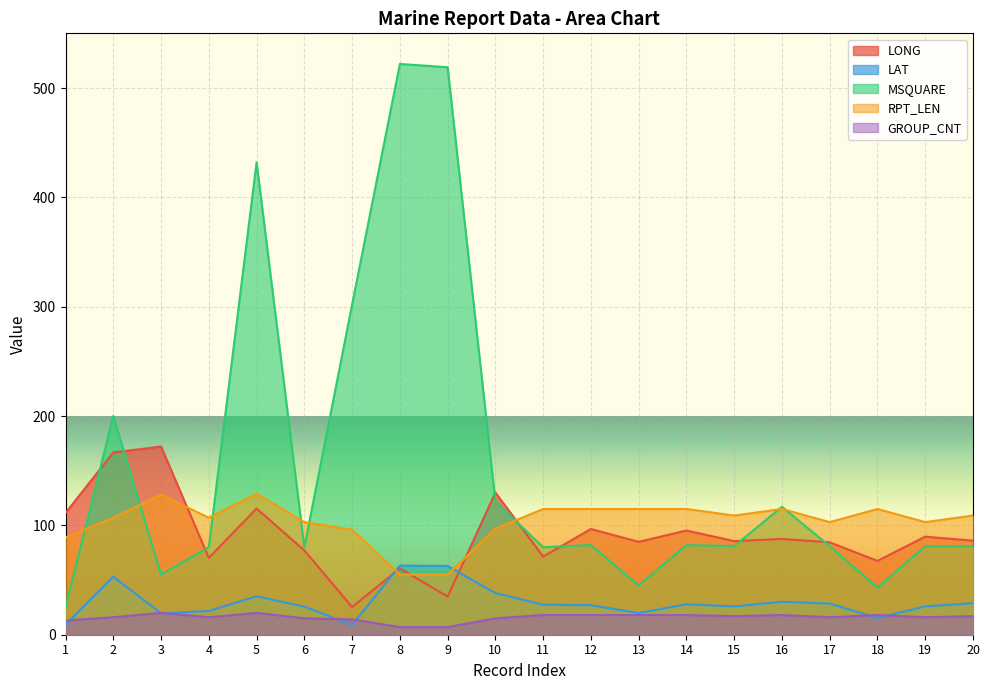

The value of MSQUARE at 5 is 432.0. True or false?

True